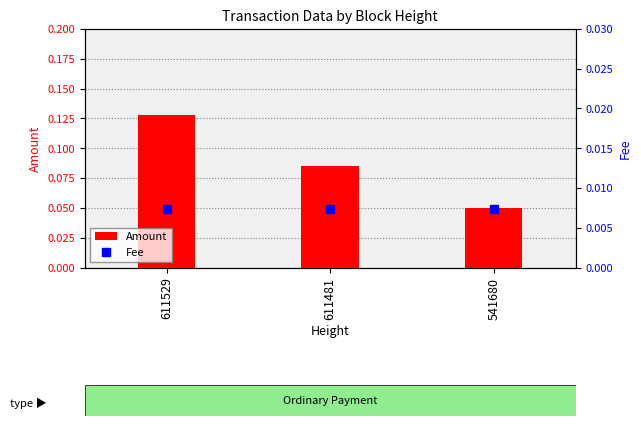

Which has a higher value, 611529 or 611481?

611529